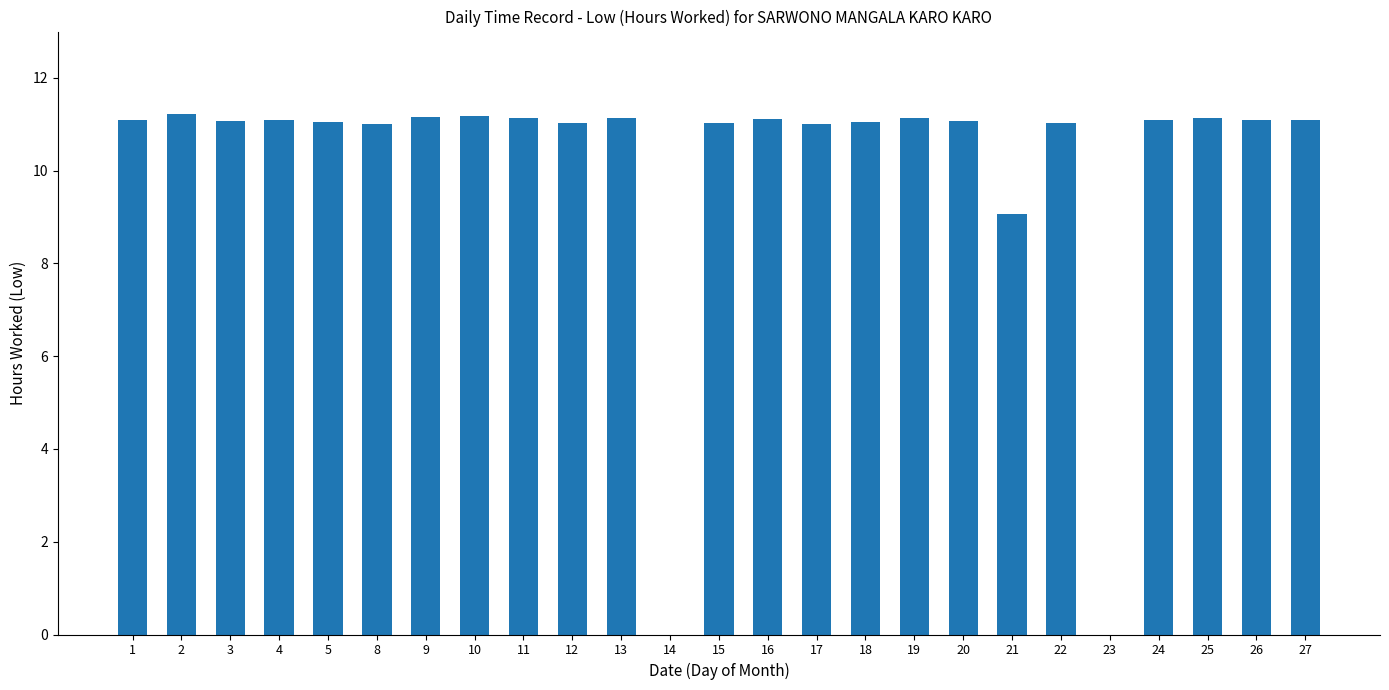

Approximately how many times larger is the value at 11 compared to 21?

1.2